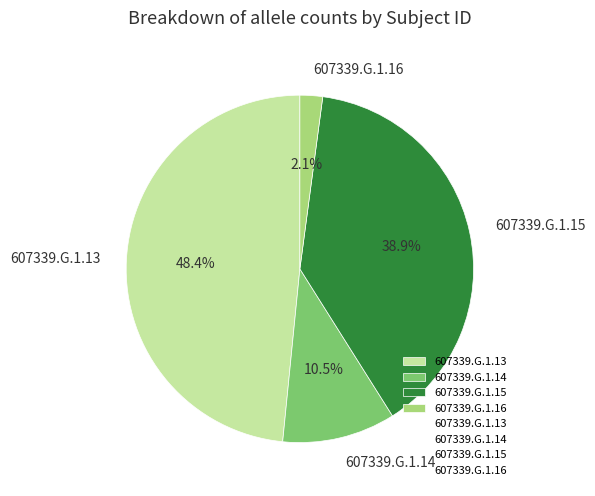

Rank the categories by value from highest to lowest.

607339.G.1.13, 607339.G.1.15, 607339.G.1.14, 607339.G.1.16